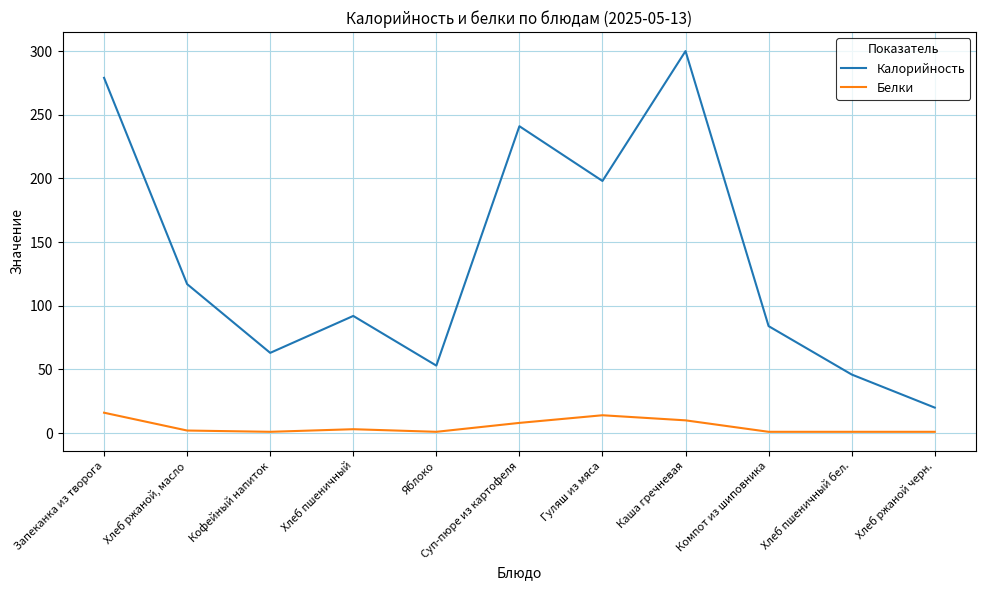

Does the chart display data point markers on the line(s)?

No